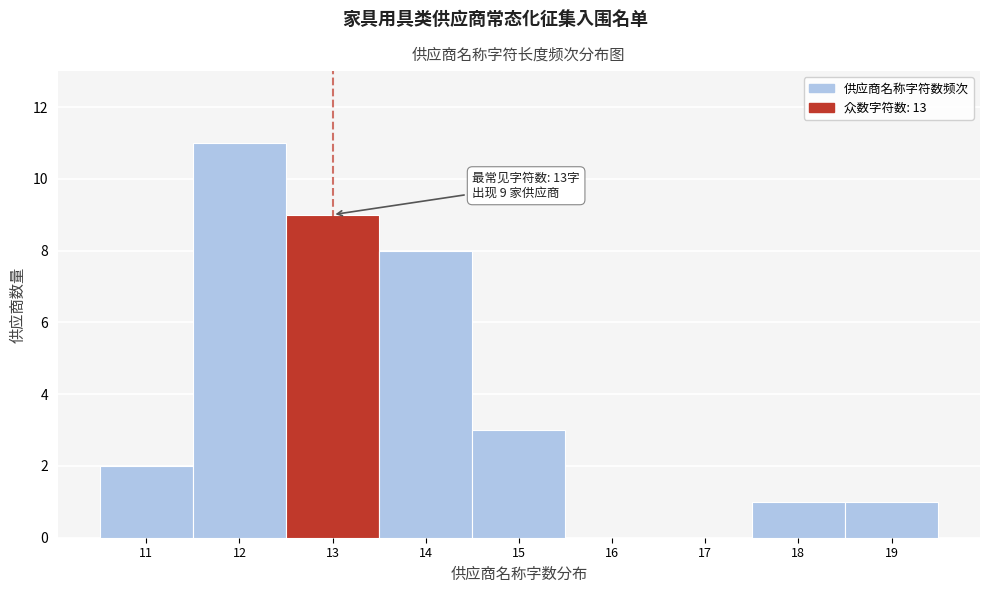

Which range on the x-axis has the tallest bar?

11.5 to 12.5